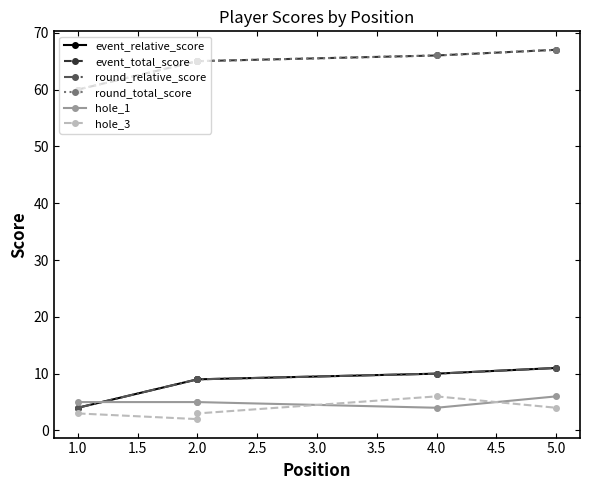

At 2.0, list the series in order from smallest to largest.

hole_3, hole_1, event_relative_score, round_relative_score, event_total_score, round_total_score